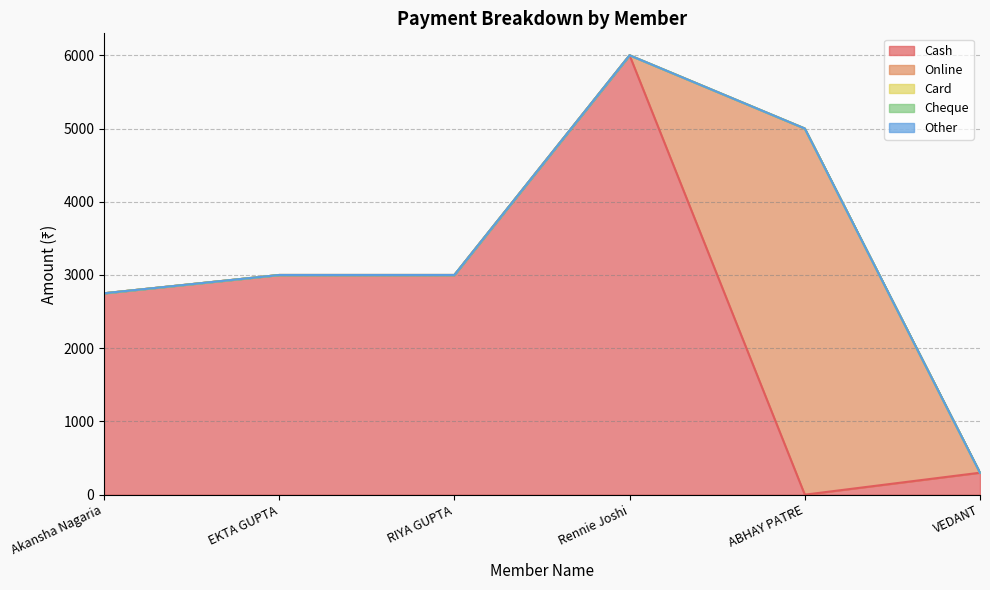

True or false: Cheque and Other cross at least once.

False